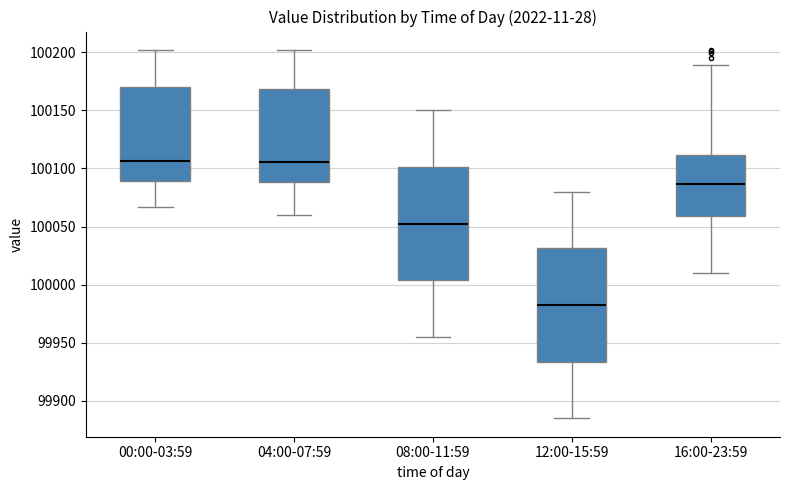

Reading left to right, read every box against the y-axis: the position of its median line, the range the box covers, and the ends of its whiskers. The values are not printed on the chart, so give them approximately, as read against the axis.

00:00-03:59: median 100105, box 100090 to 100170, whiskers 100065 to 100200
04:00-07:59: median 100105, box 100090 to 100170, whiskers 100060 to 100200
08:00-11:59: median 100055, box 100005 to 100100, whiskers 99955 to 100150
12:00-15:59: median 99985, box 99935 to 100030, whiskers 99885 to 100080
16:00-23:59: median 100085, box 100060 to 100110, whiskers 100010 to 100190